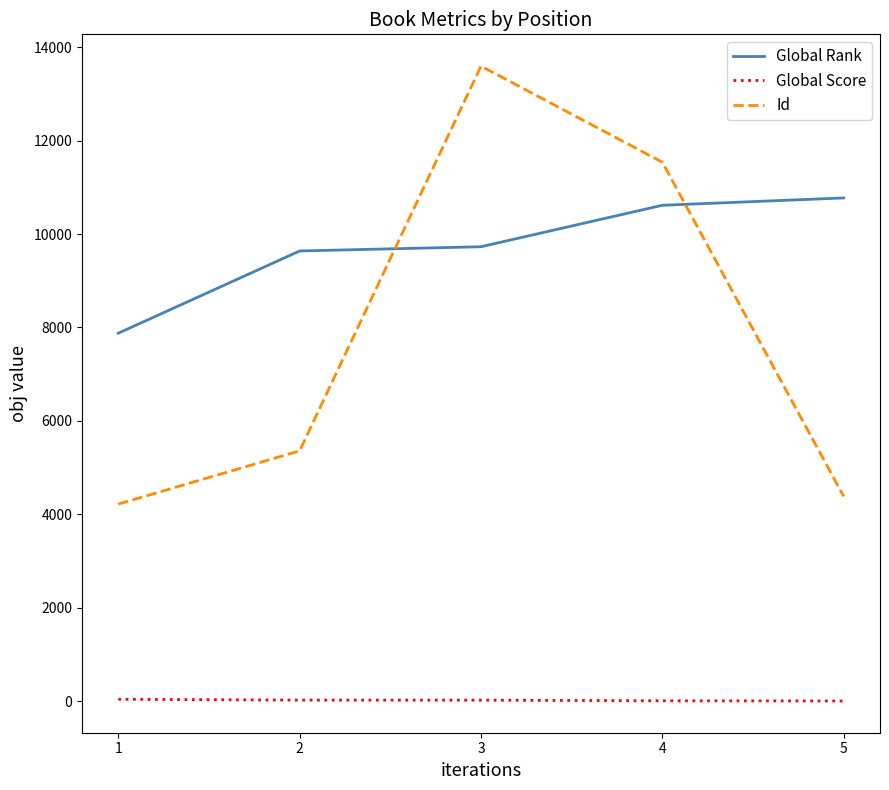

Which label corresponds to the largest value in the chart?

3